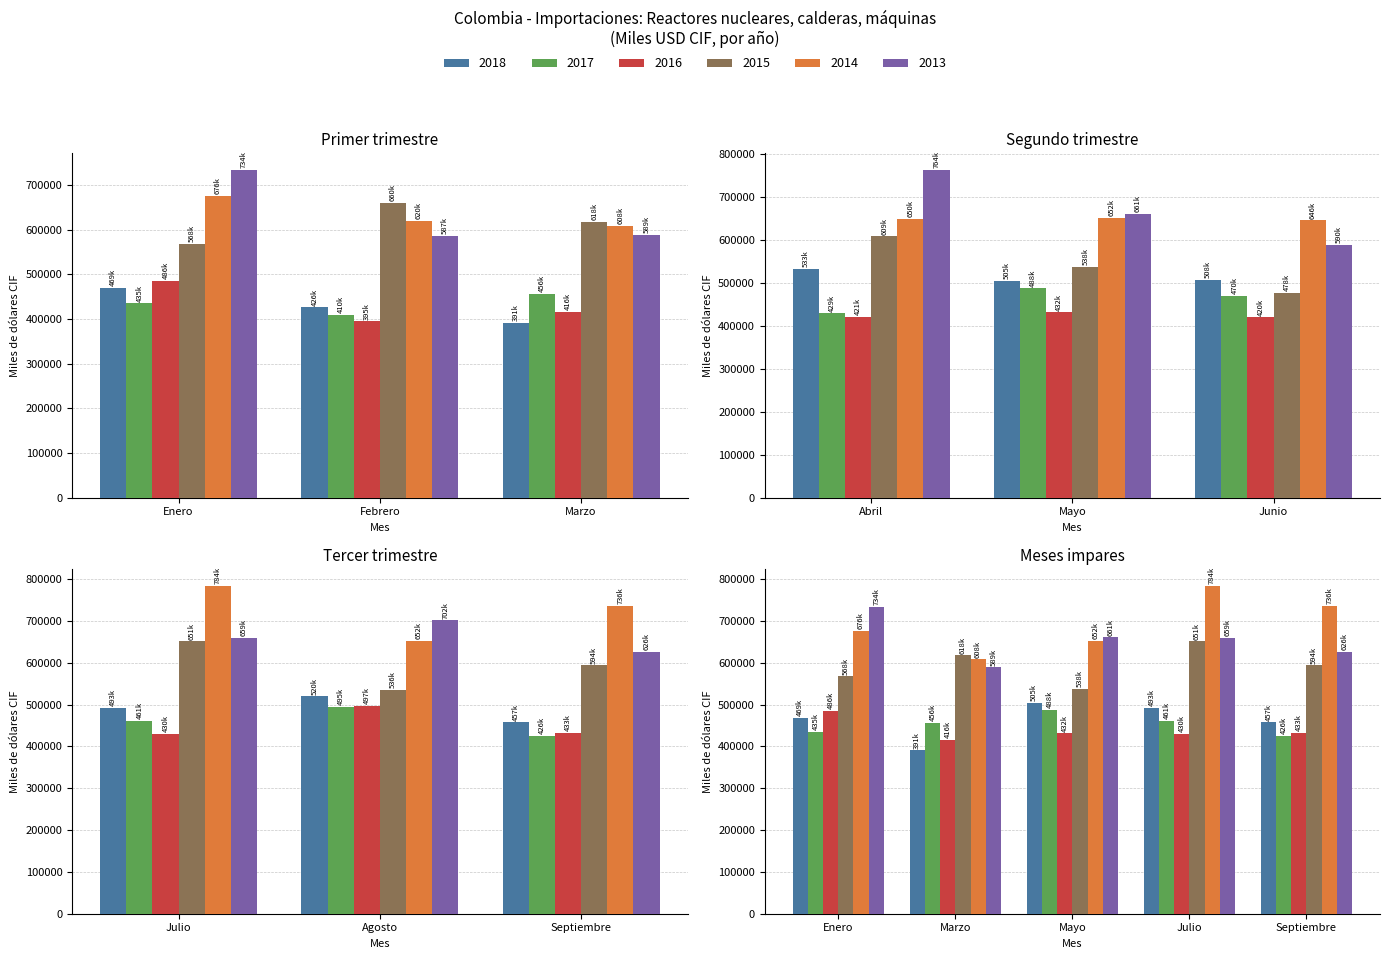

Where is 2017 nearest to the value 452387?

Marzo